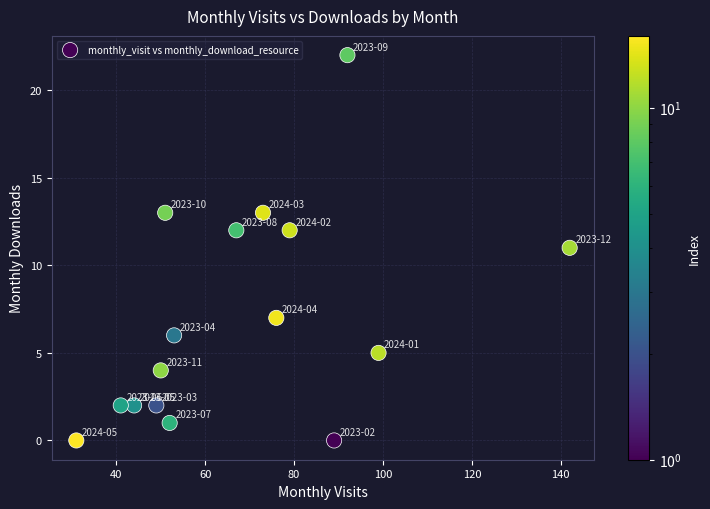

What is the range of Y values (max minus min)?

22